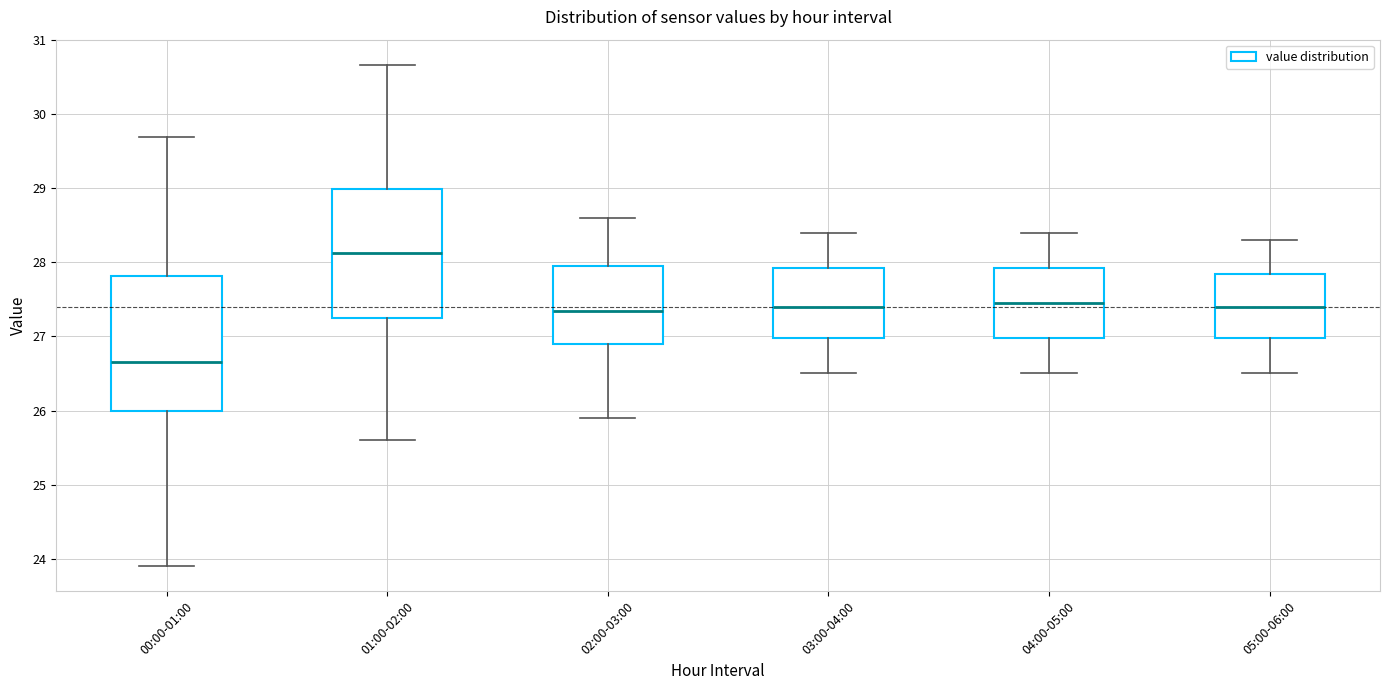

Reading left to right, transcribe this box plot: for each box, give where its median line is, the range the box spans, and where its two whiskers end, as read against the y-axis. The values are not printed on the chart, so give them approximately, as read against the axis.

00:00-01:00: median 26.7, box 26.0 to 27.8, whiskers 23.9 to 29.7
01:00-02:00: median 28.1, box 27.3 to 29.0, whiskers 25.6 to 30.7
02:00-03:00: median 27.4, box 26.9 to 28.0, whiskers 25.9 to 28.6
03:00-04:00: median 27.4, box 27.0 to 27.9, whiskers 26.5 to 28.4
04:00-05:00: median 27.5, box 27.0 to 27.9, whiskers 26.5 to 28.4
05:00-06:00: median 27.4, box 27.0 to 27.9, whiskers 26.5 to 28.3